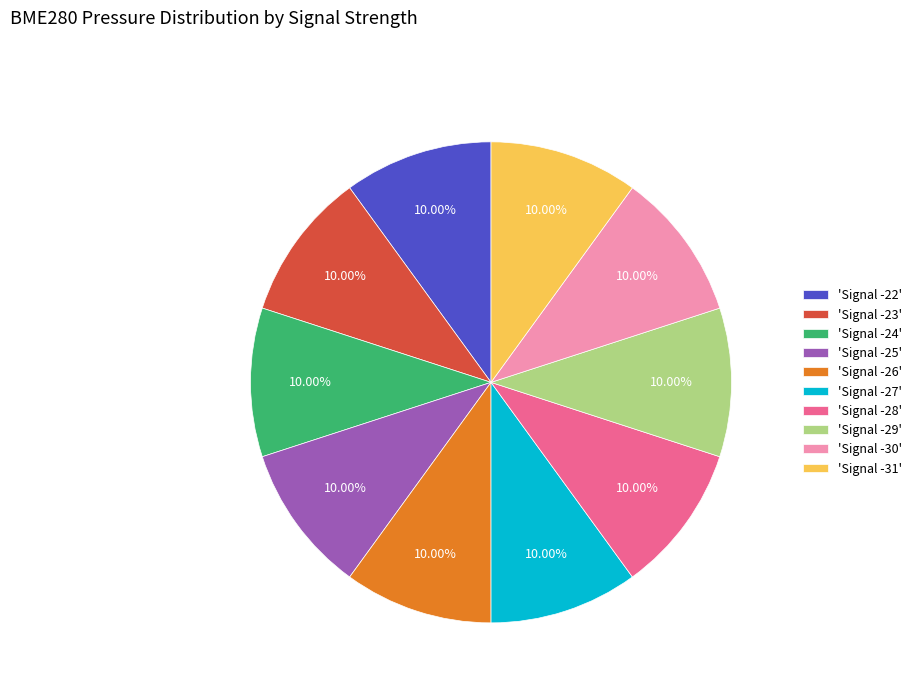

How many segments does this pie chart have?

10